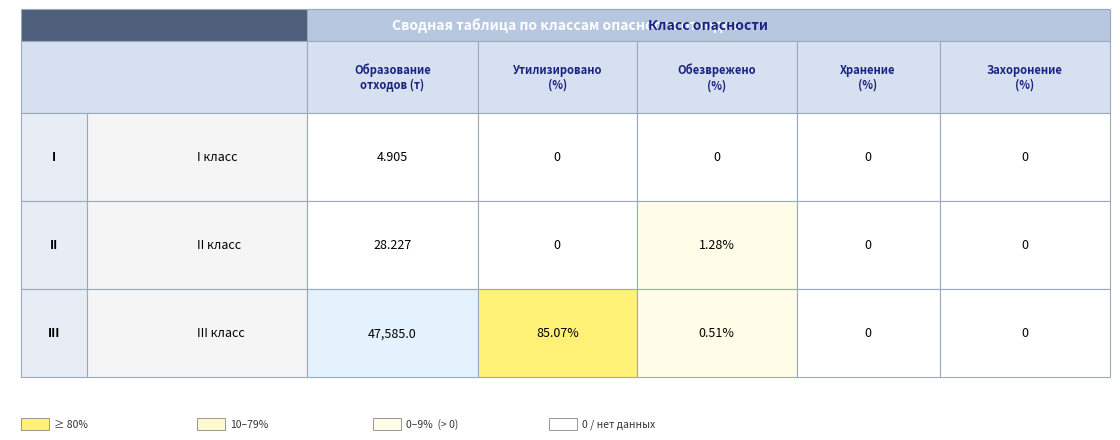

Which series has the largest total across all categories?

III класс